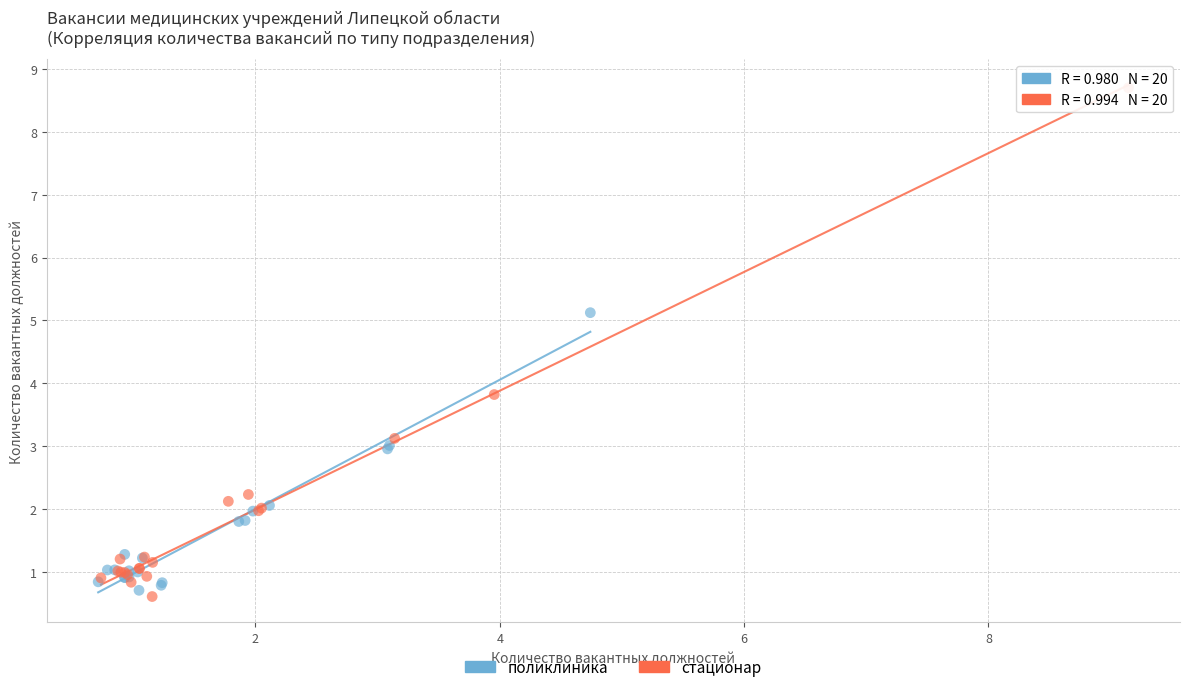

Which series reaches the maximum Y coordinate?

стационар